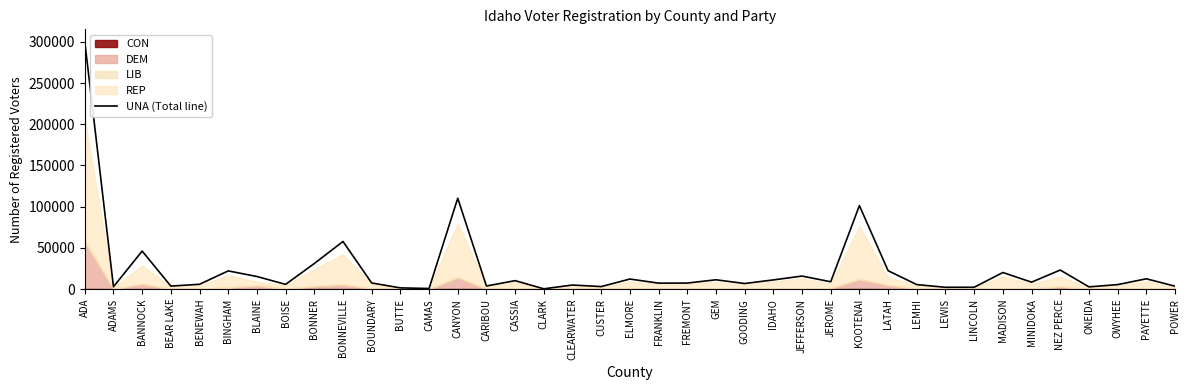

Rank the categories by value from highest to lowest.

ADA, CANYON, KOOTENAI, BONNEVILLE, BANNOCK, BONNER, NEZ PERCE, LATAH, BINGHAM, MADISON, JEFFERSON, BLAINE, PAYETTE, ELMORE, GEM, IDAHO, CASSIA, JEROME, MINIDOKA, BOUNDARY, FREMONT, FRANKLIN, GOODING, BENEWAH, BOISE, LEMHI, OWYHEE, CLEARWATER, CARIBOU, BEAR LAKE, POWER, CUSTER, ADAMS, ONEIDA, LINCOLN, LEWIS, BUTTE, CAMAS, CLARK